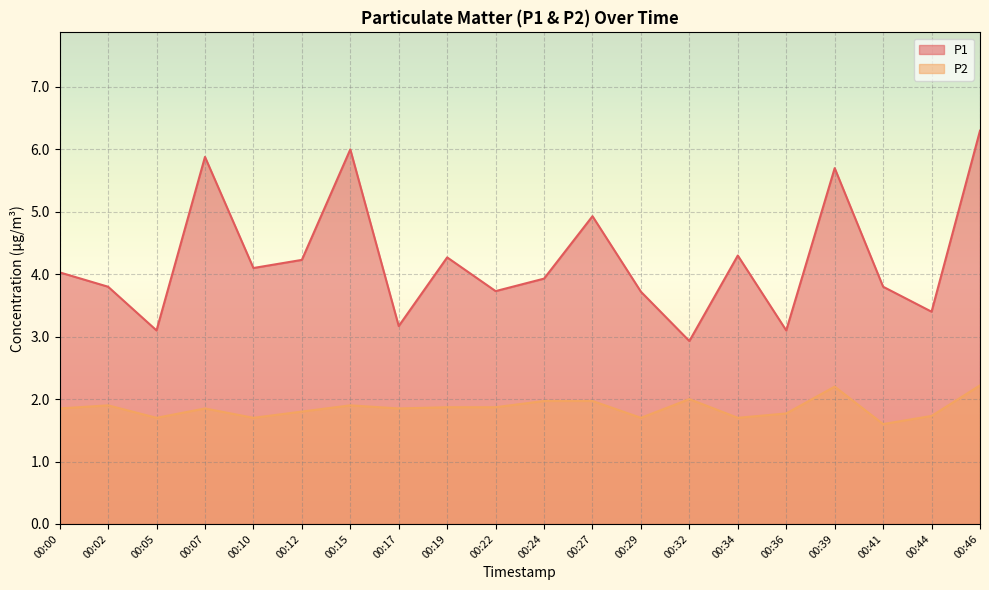

At 00:15, list the series in order from smallest to largest.

P2, P1